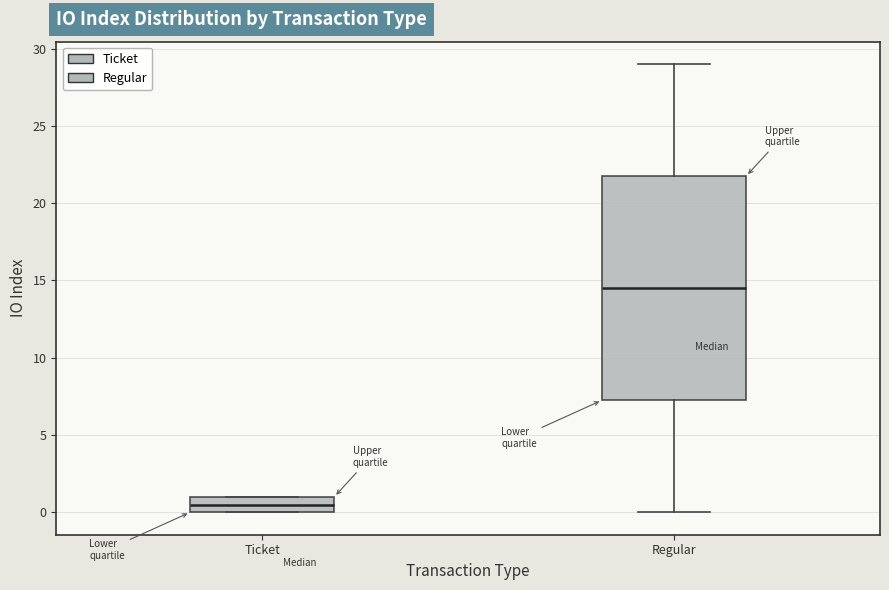

Which box has the highest median line?

Regular